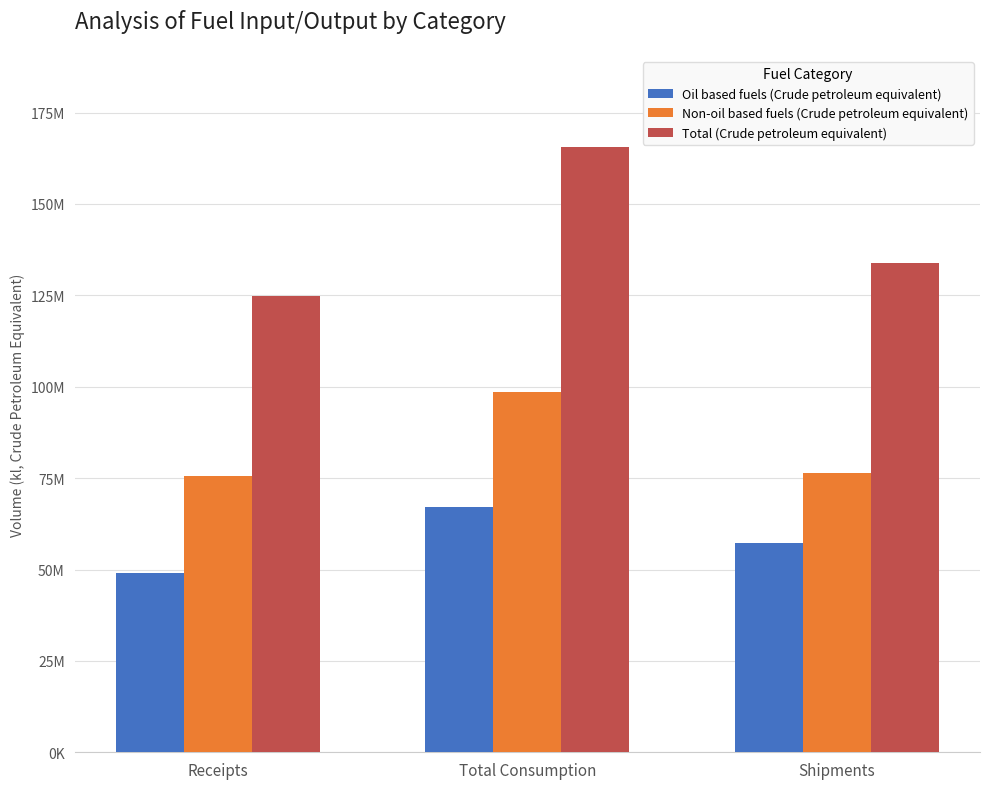

Is it true that Total (Crude petroleum equivalent) equals 265913956 at Total Consumption?

False